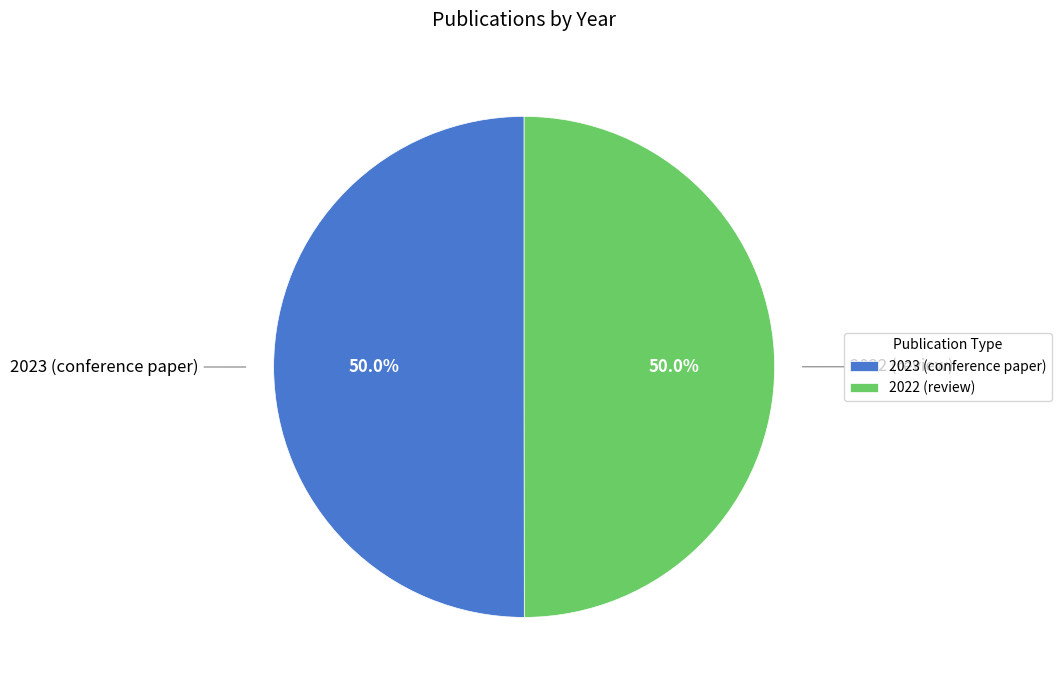

The 2023 (conference paper) slice represents 50% of the pie. True or false?

True